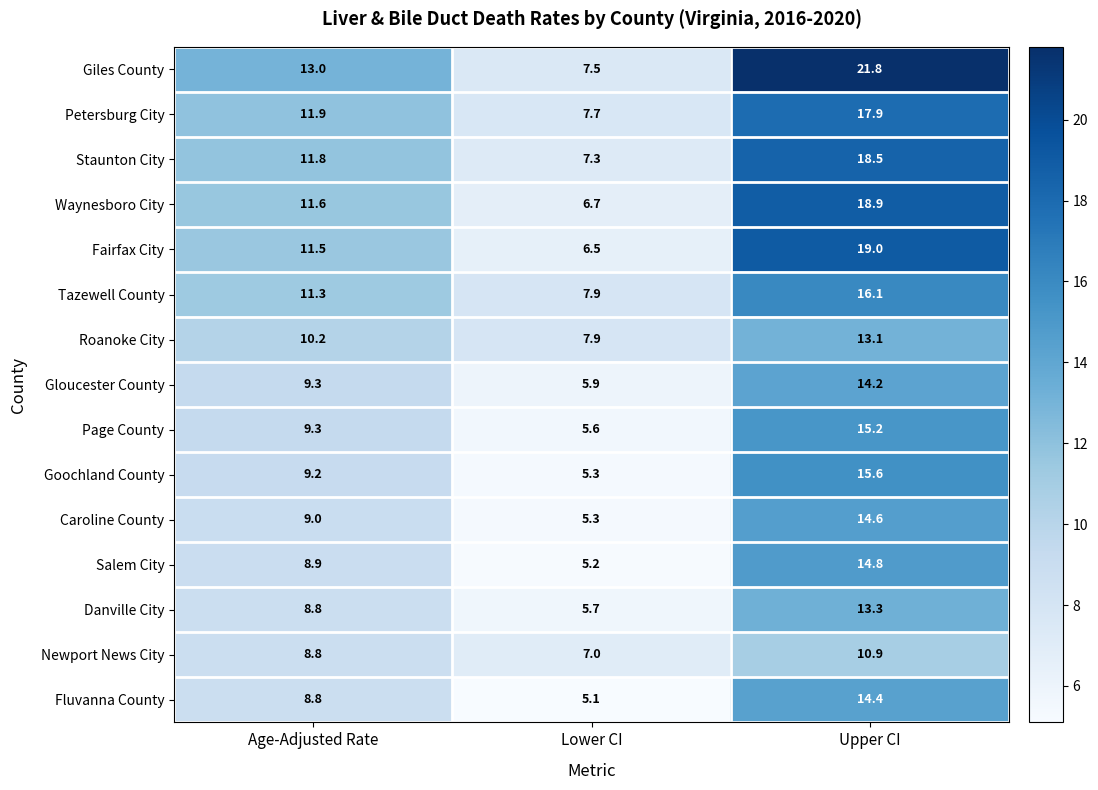

At which label is Tazewell County closest to 12?

Age-Adjusted Rate